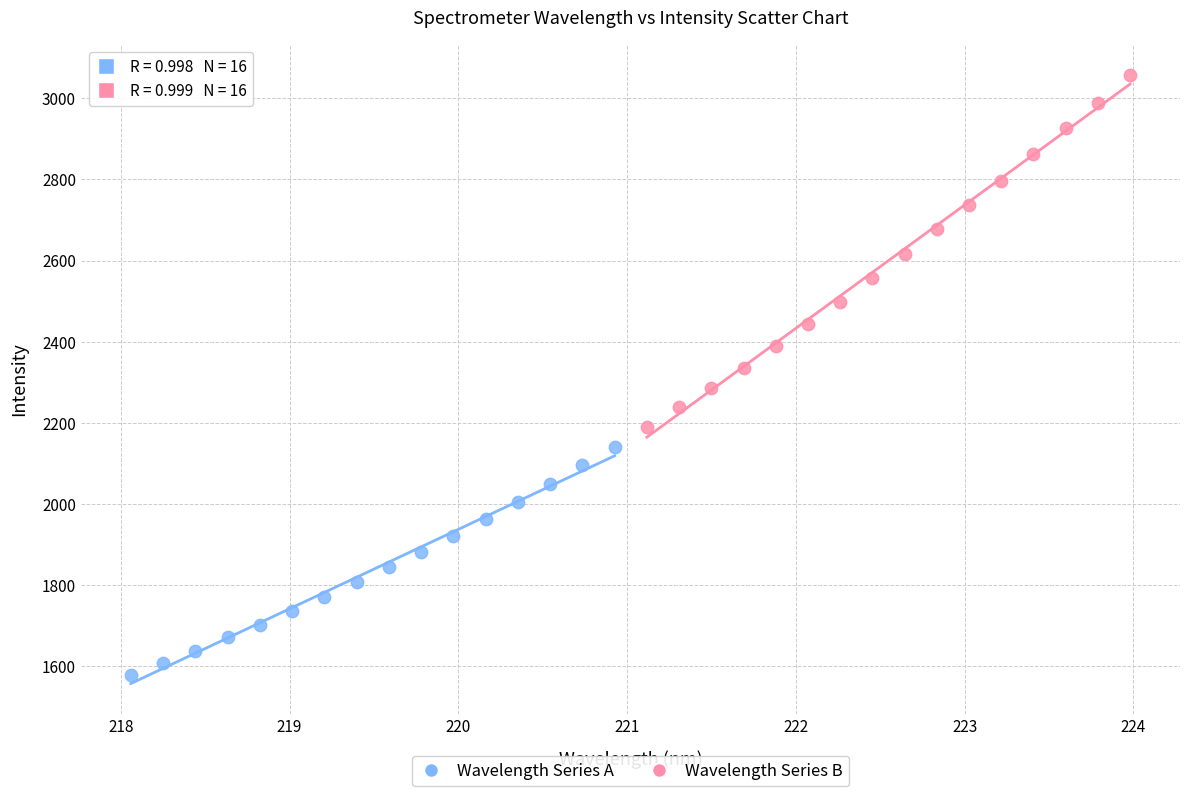

Which series contains the highest Y value?

Wavelength Series B